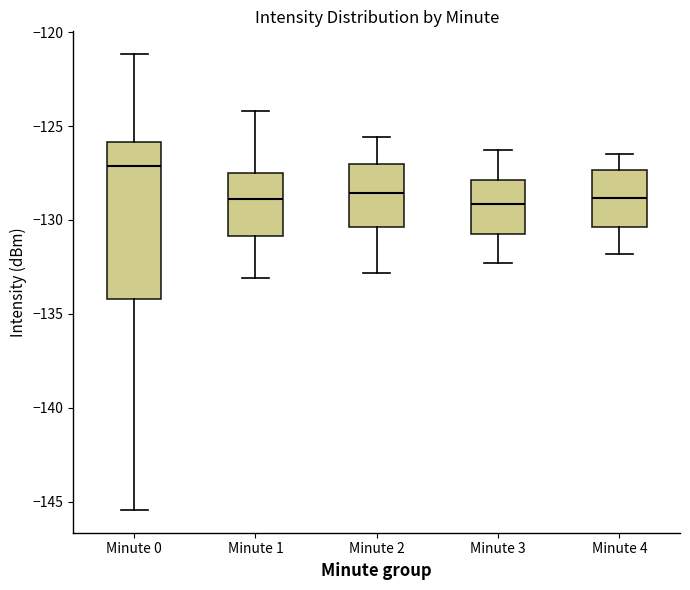

Comparing the boxes themselves (not the whiskers), which one is the tallest?

Minute 0